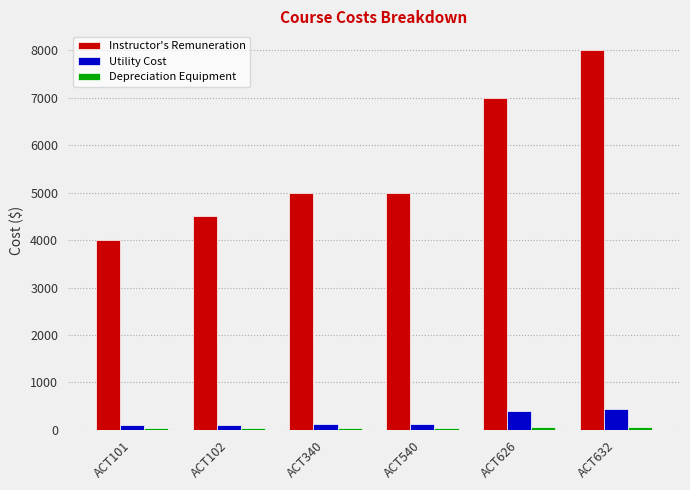

What is the difference between the second highest and second lowest values in the Instructor's Remuneration series?

2500